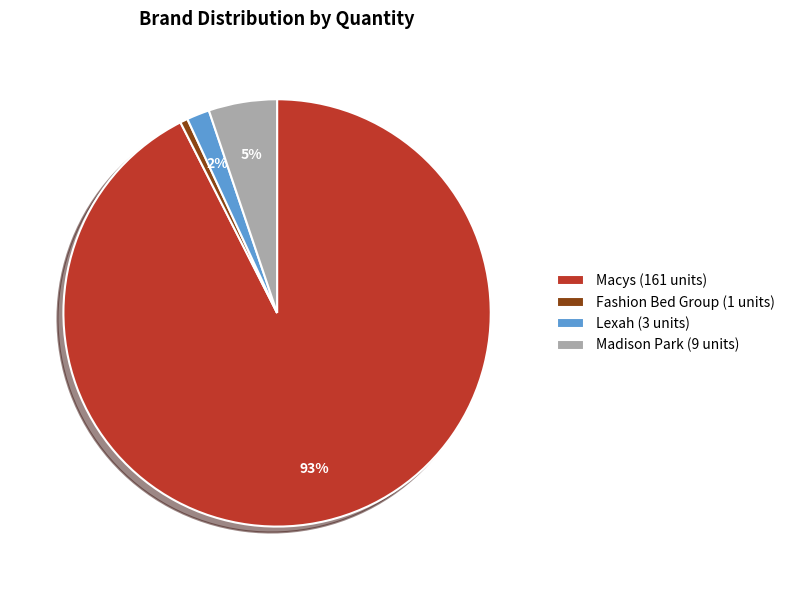

Which slice represents more than half of the pie?

Macys